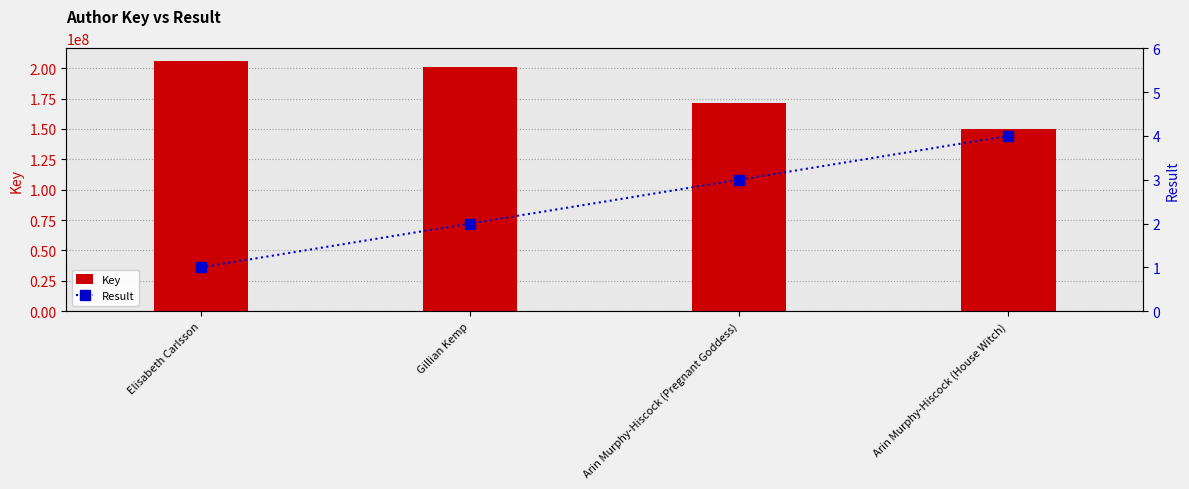

Reading left to right, list all the values displayed in this chart.

Key: Elisabeth Carlsson=206136231	Gillian Kemp=201160421	Arin Murphy-Hiscock (Pregnant Goddess)=171280018	Arin Murphy-Hiscock (House Witch)=149996244
Result: Elisabeth Carlsson=1	Gillian Kemp=2	Arin Murphy-Hiscock (Pregnant Goddess)=3	Arin Murphy-Hiscock (House Witch)=4